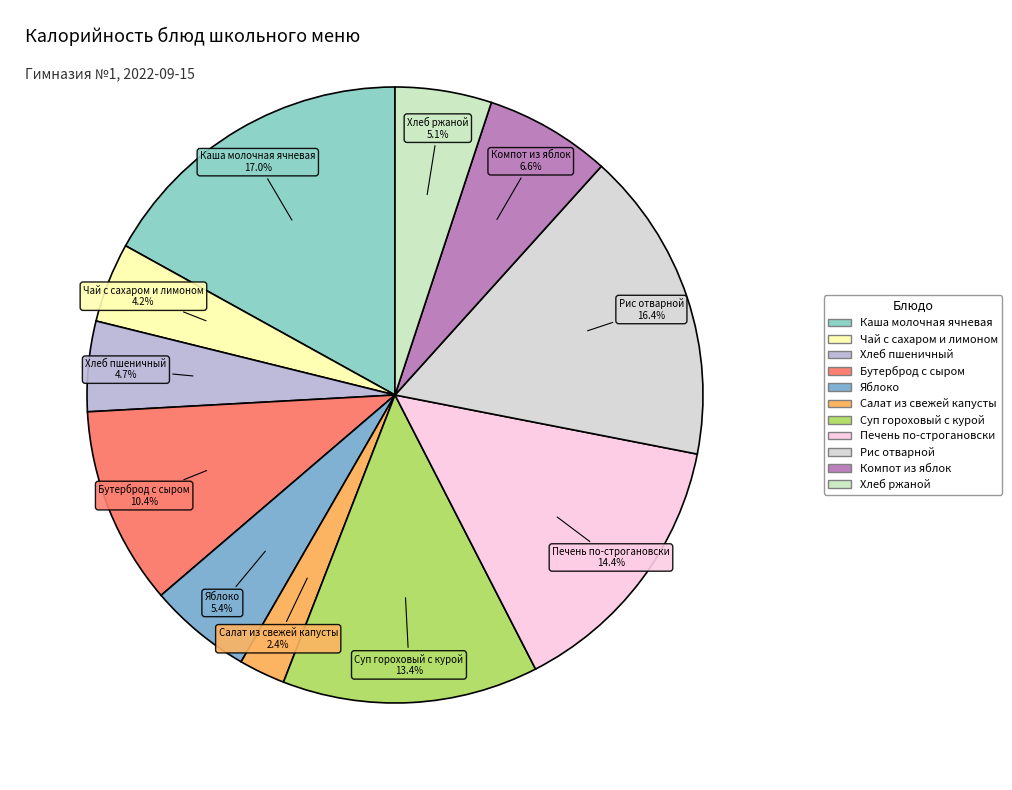

What is the ratio of the value at Хлеб ржаной to the value at Салат из свежей капусты?

2.1